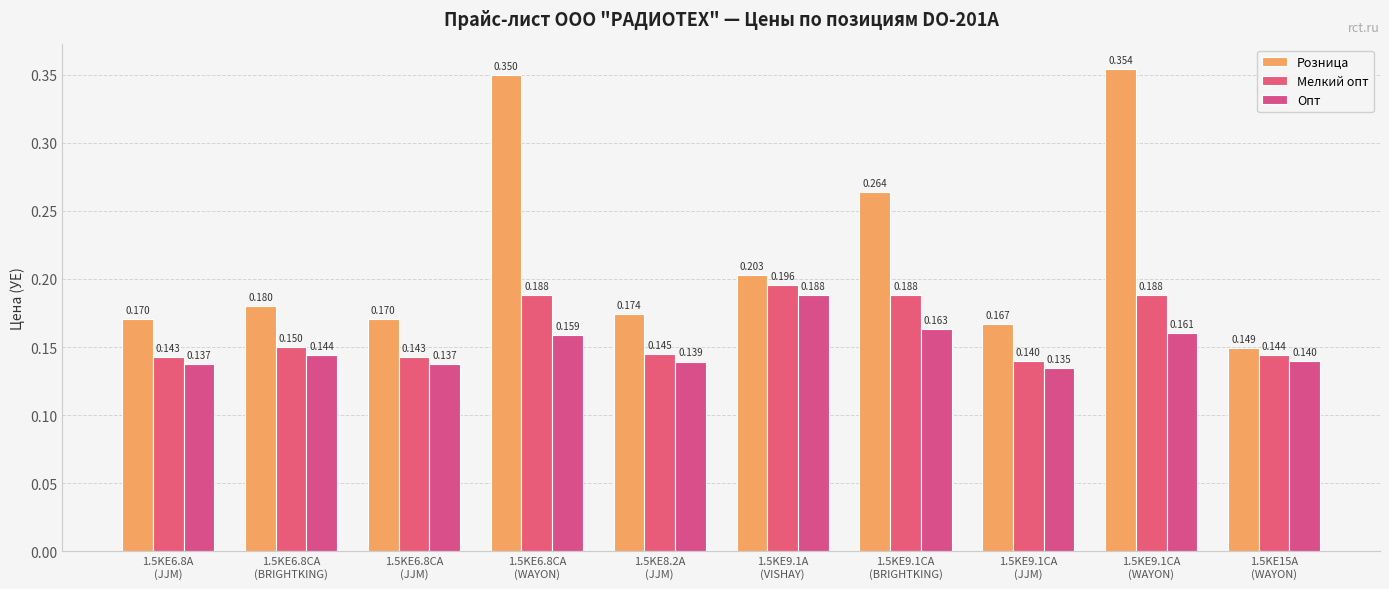

How many bars are there in total?

30